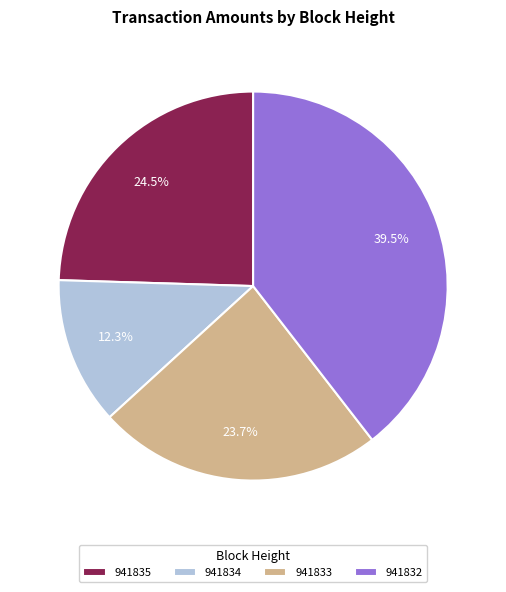

The 941835 slice represents 36% of the pie. True or false?

False